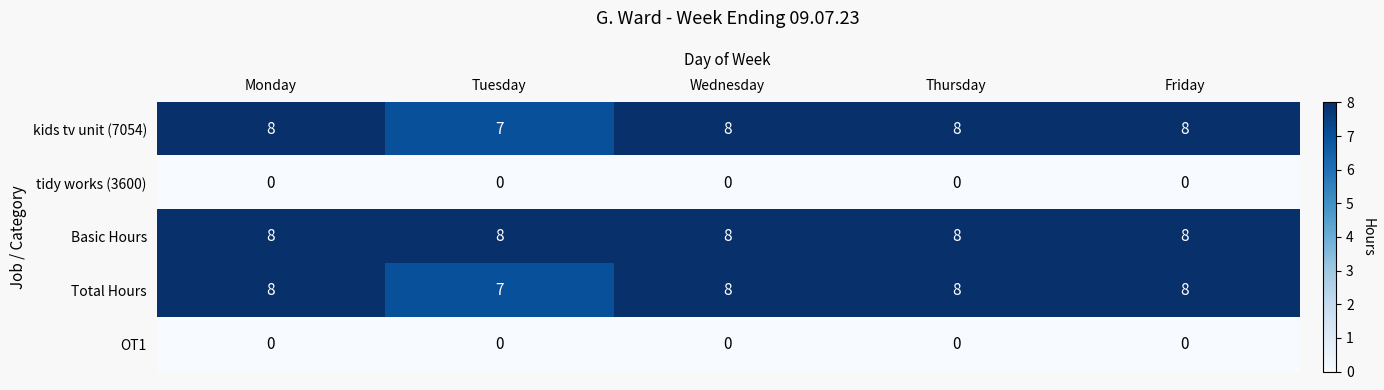

What is the difference between the highest and lowest values at Wednesday?

8